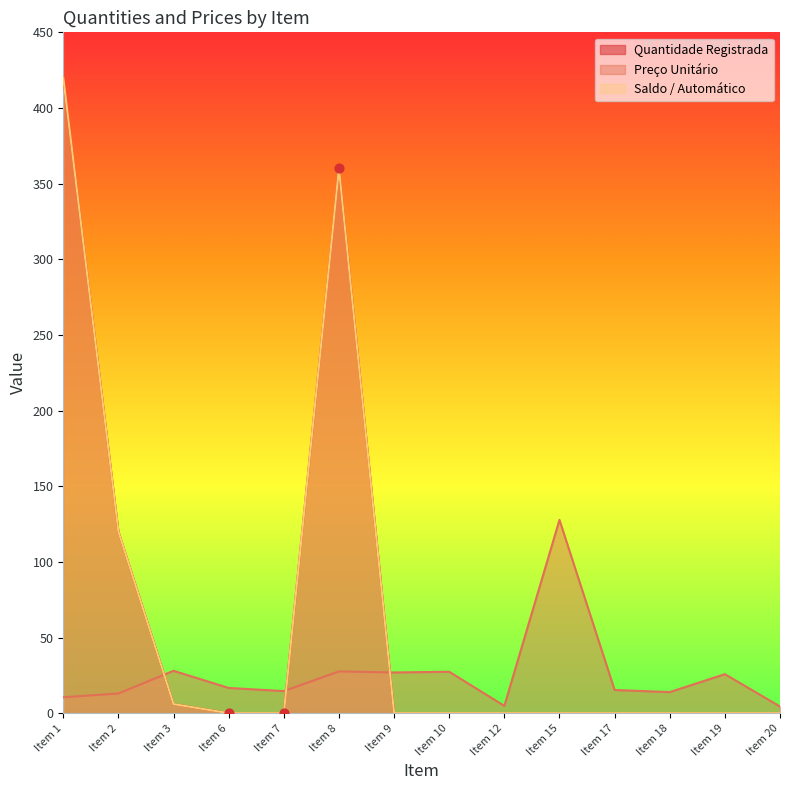

Is the value of Saldo / Automático at Item 10 greater than the value of Preço Unitário at Item 1?

No